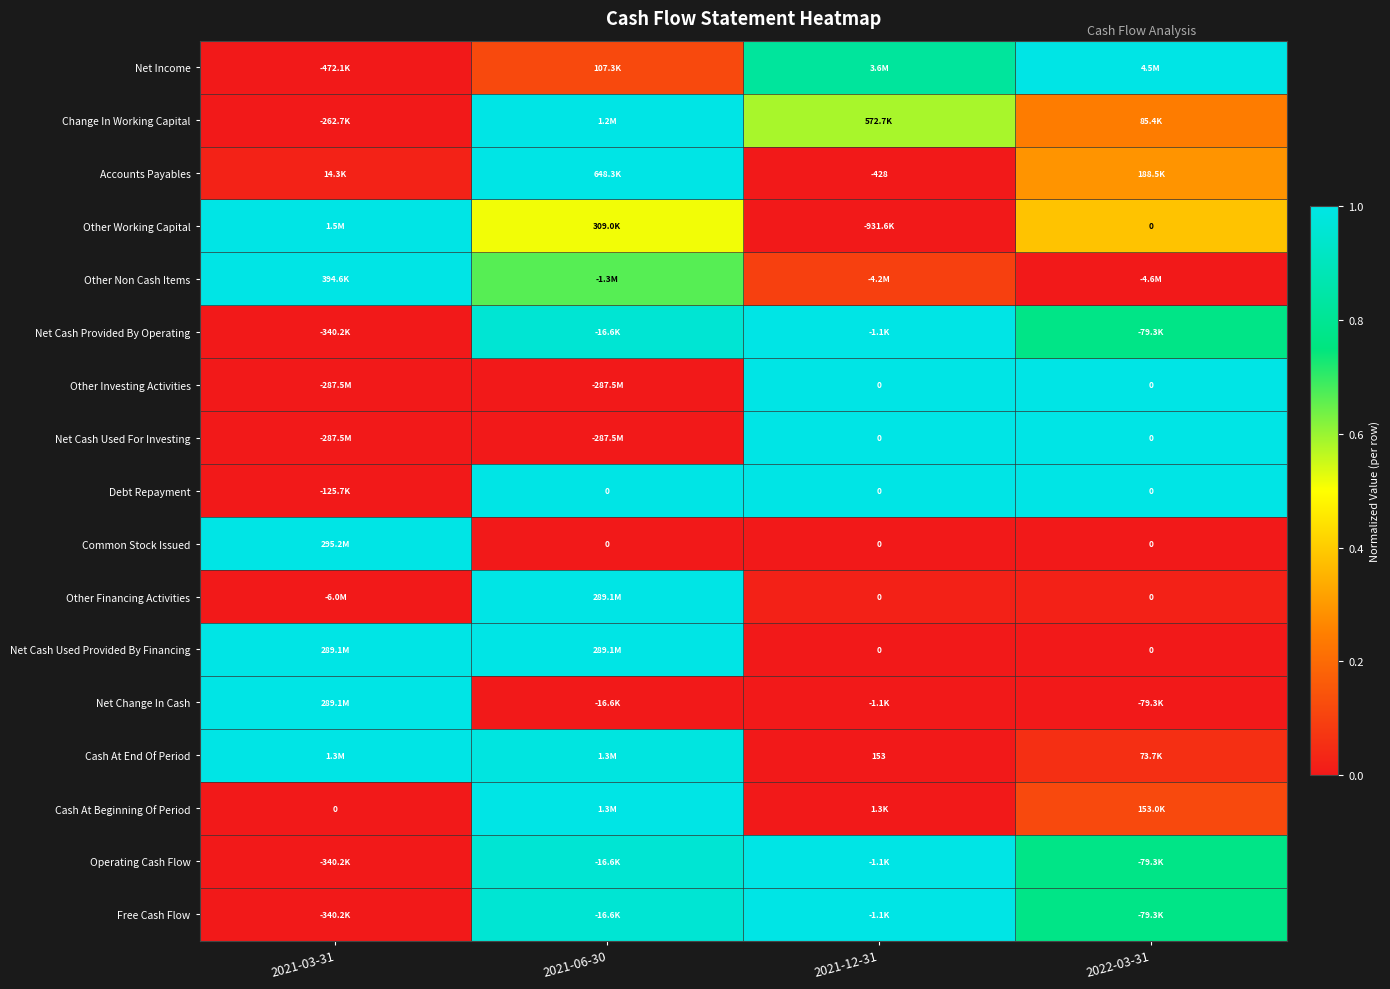

Count the number of data series in this chart.

17